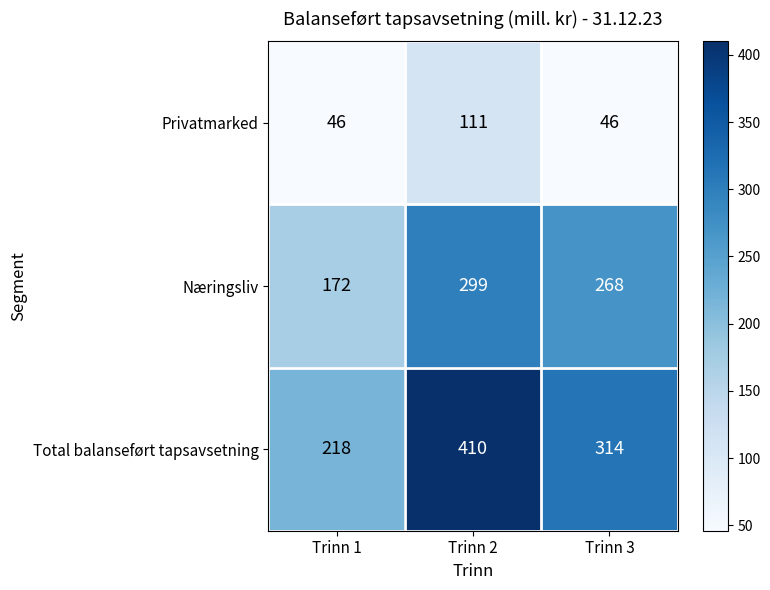

Reading left to right, what are all the values shown in this chart?

Privatmarked: Trinn 1=46	Trinn 2=111	Trinn 3=46
Næringsliv: Trinn 1=172	Trinn 2=299	Trinn 3=268
Total balanseført tapsavsetning: Trinn 1=218	Trinn 2=410	Trinn 3=314